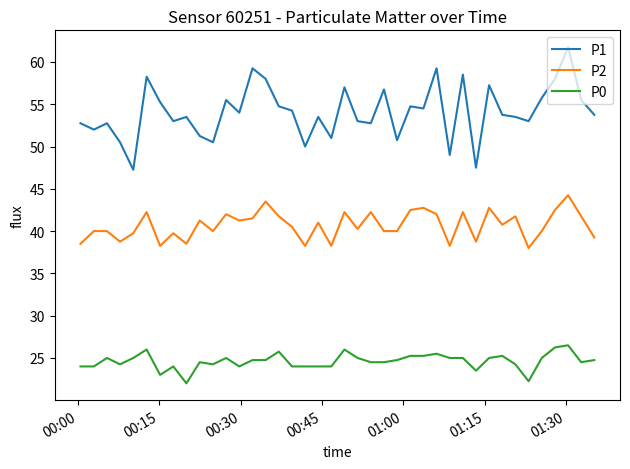

Which series has the widest spread of values?

P1